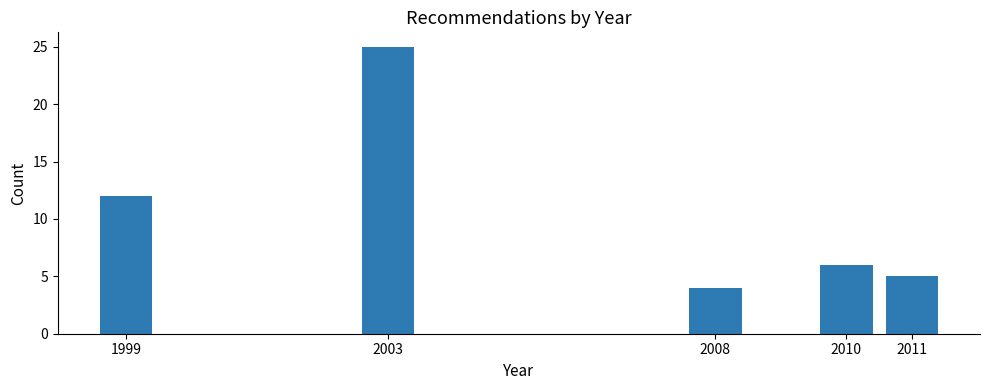

Reading left to right, transcribe all the data shown in this chart.

12	25	4	6	5